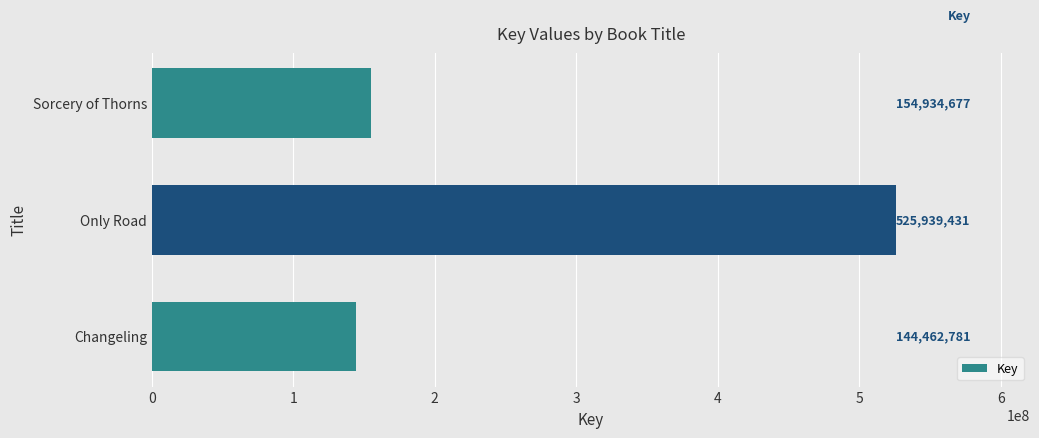

What is the smallest value displayed?

144462781